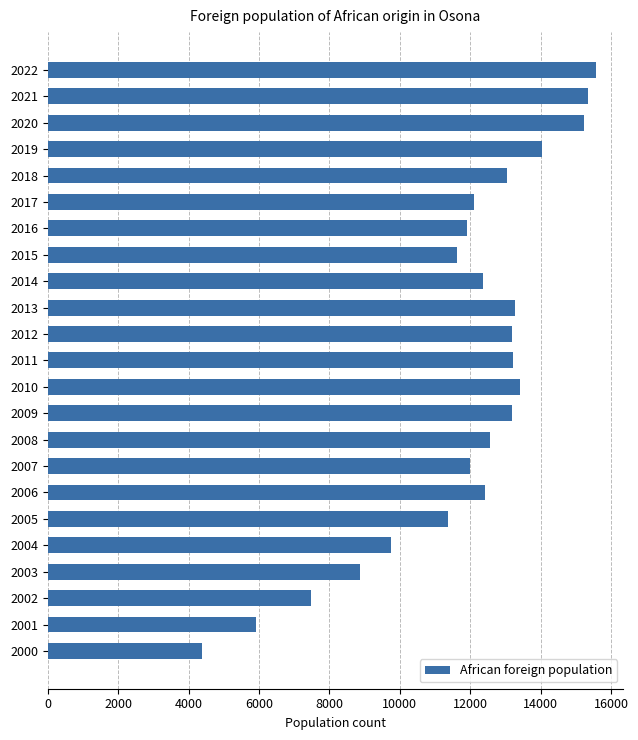

Which category has the lowest value across all series?

2000